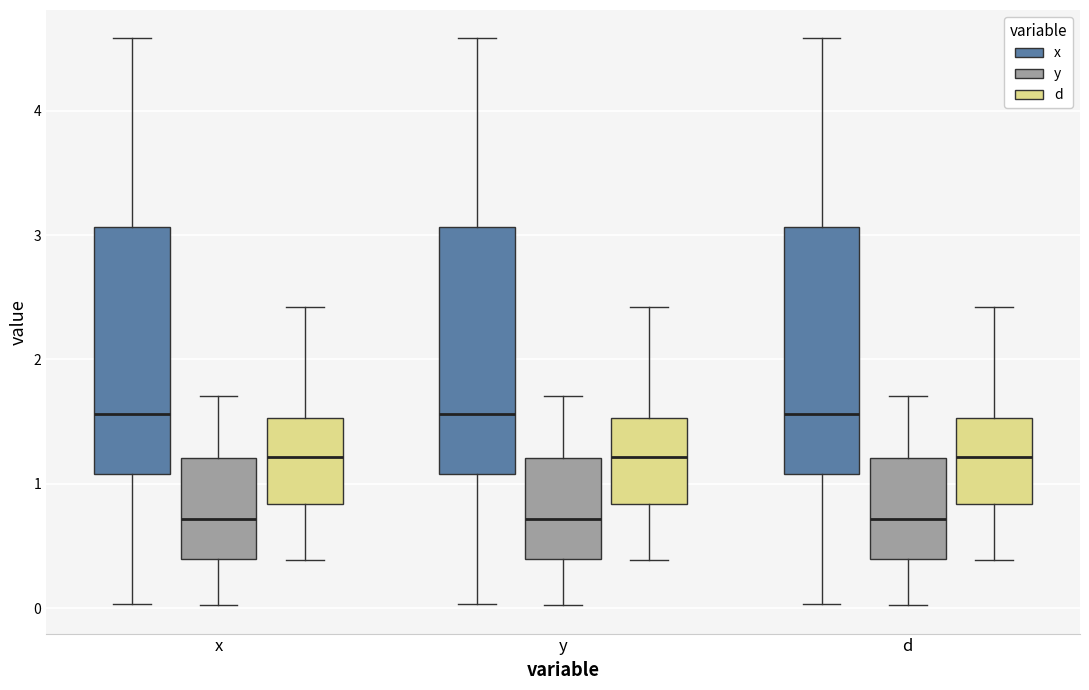

Where does the lower whisker of the box for d (x) end on the y-axis? The values are not printed on the chart, so give them approximately, as read against the axis.

0.0